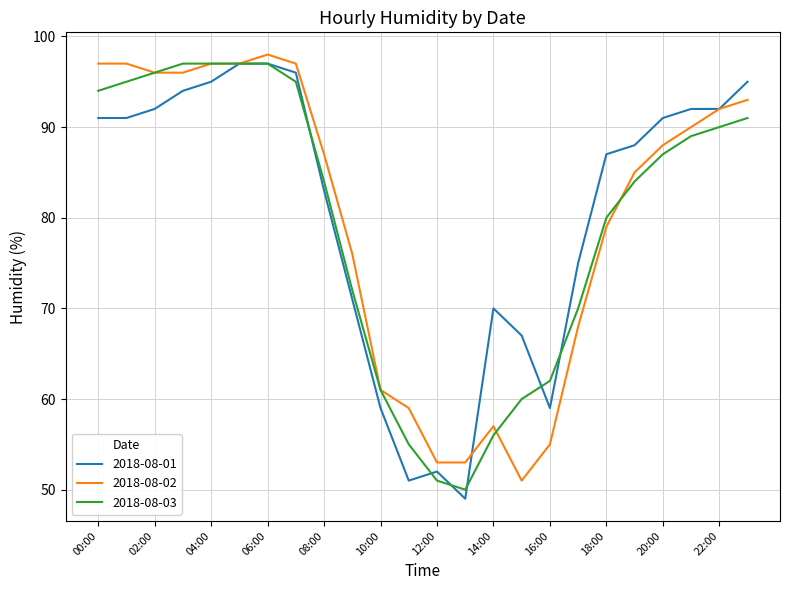

What is the highest value of the 2018-08-01 series?

97